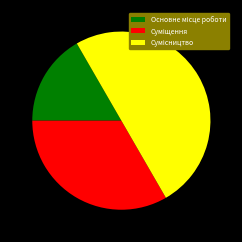

Rank the categories by value from lowest to highest.

Основне місце роботи, Суміщення, Сумісництво